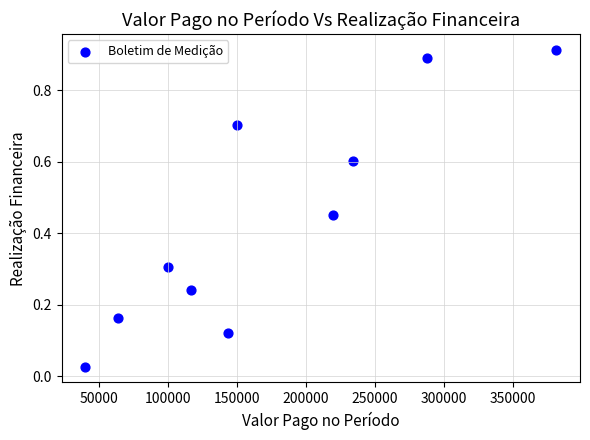

What is the average X value?

173962.2